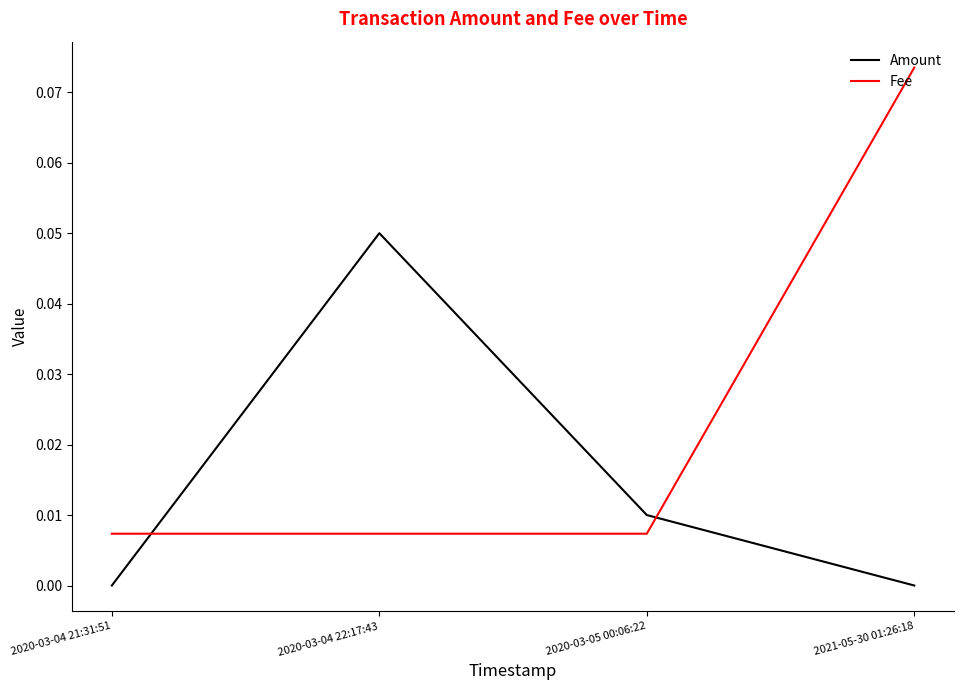

In Amount, how many points are higher than both neighbors (excluding endpoints)?

1